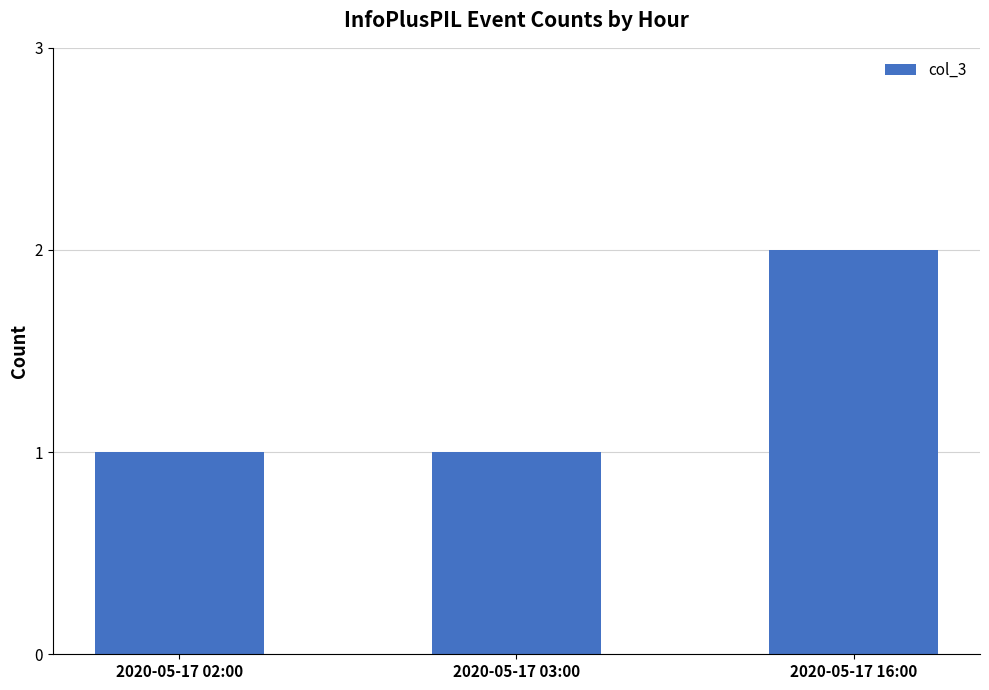

Which category has the highest value across all series?

2020-05-17 16:00